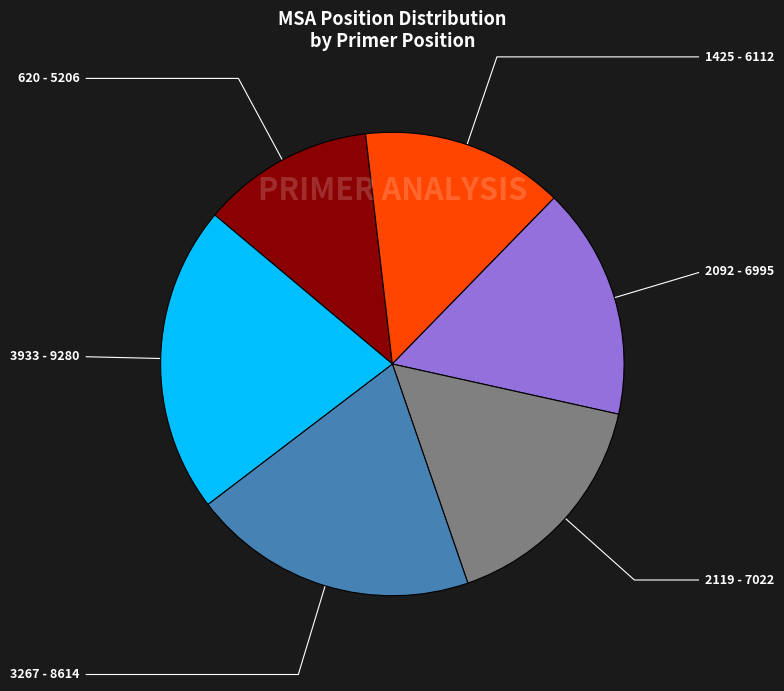

Approximately how many times larger is the value at 2119 compared to 1425?

1.1